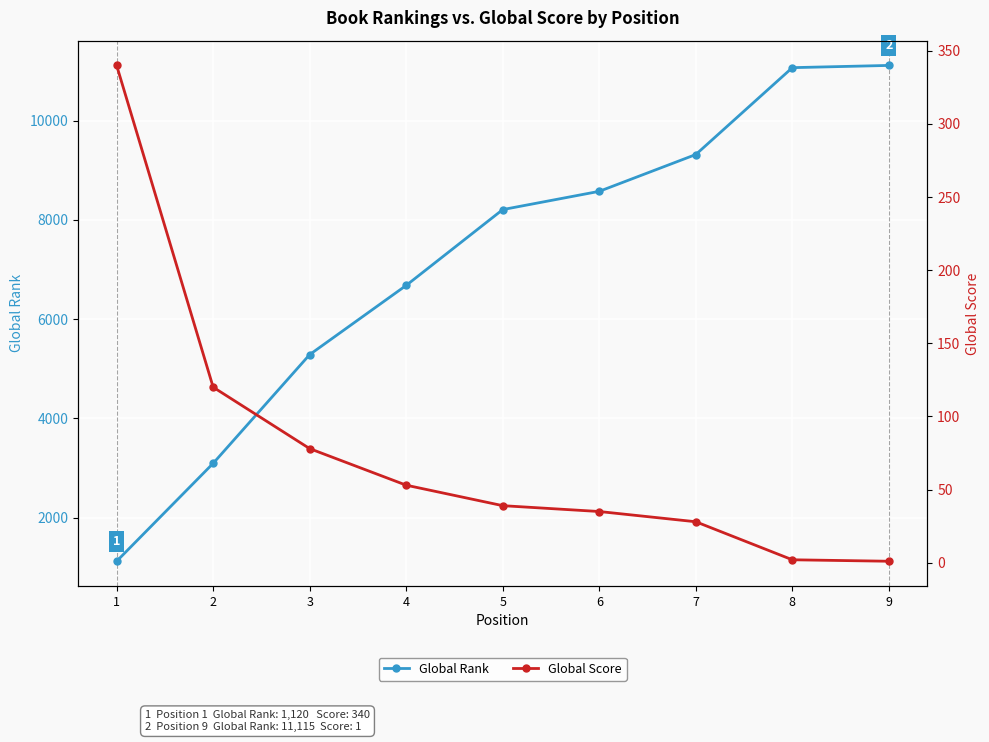

Which category has the lowest value in the Global Score series?

9